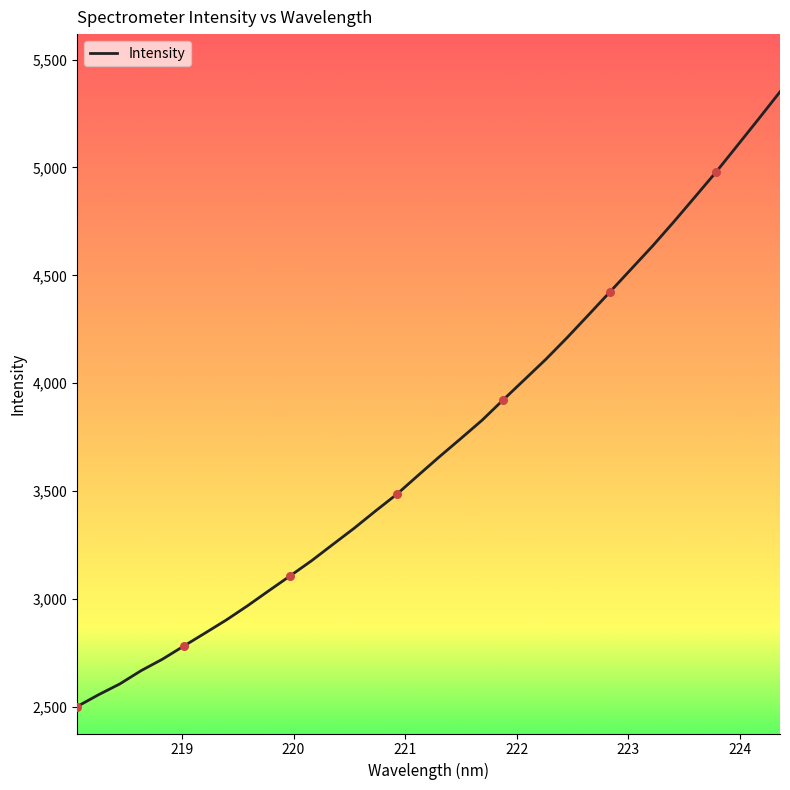

What is the minimum value shown in the chart?

2501.2